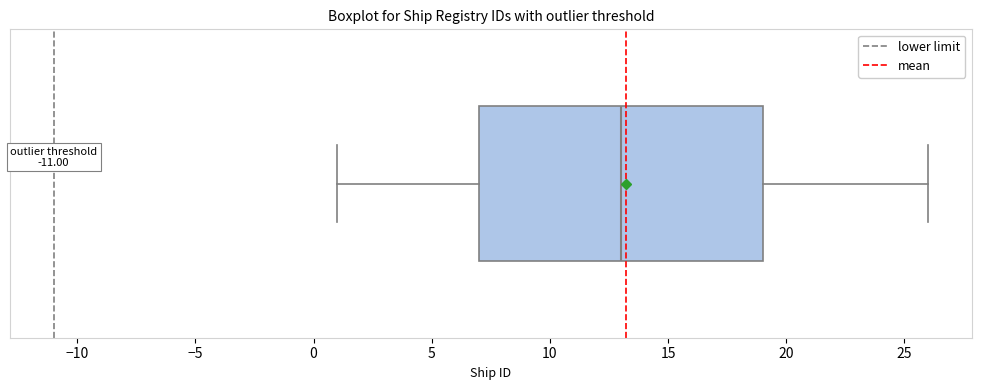

Read this box plot against the x-axis: the position of the median line, the range covered by the box, and the ends of both whiskers. The values are not printed on the chart, so give them approximately, as read against the axis.

median 13, box 7 to 19, whiskers 1 to 26